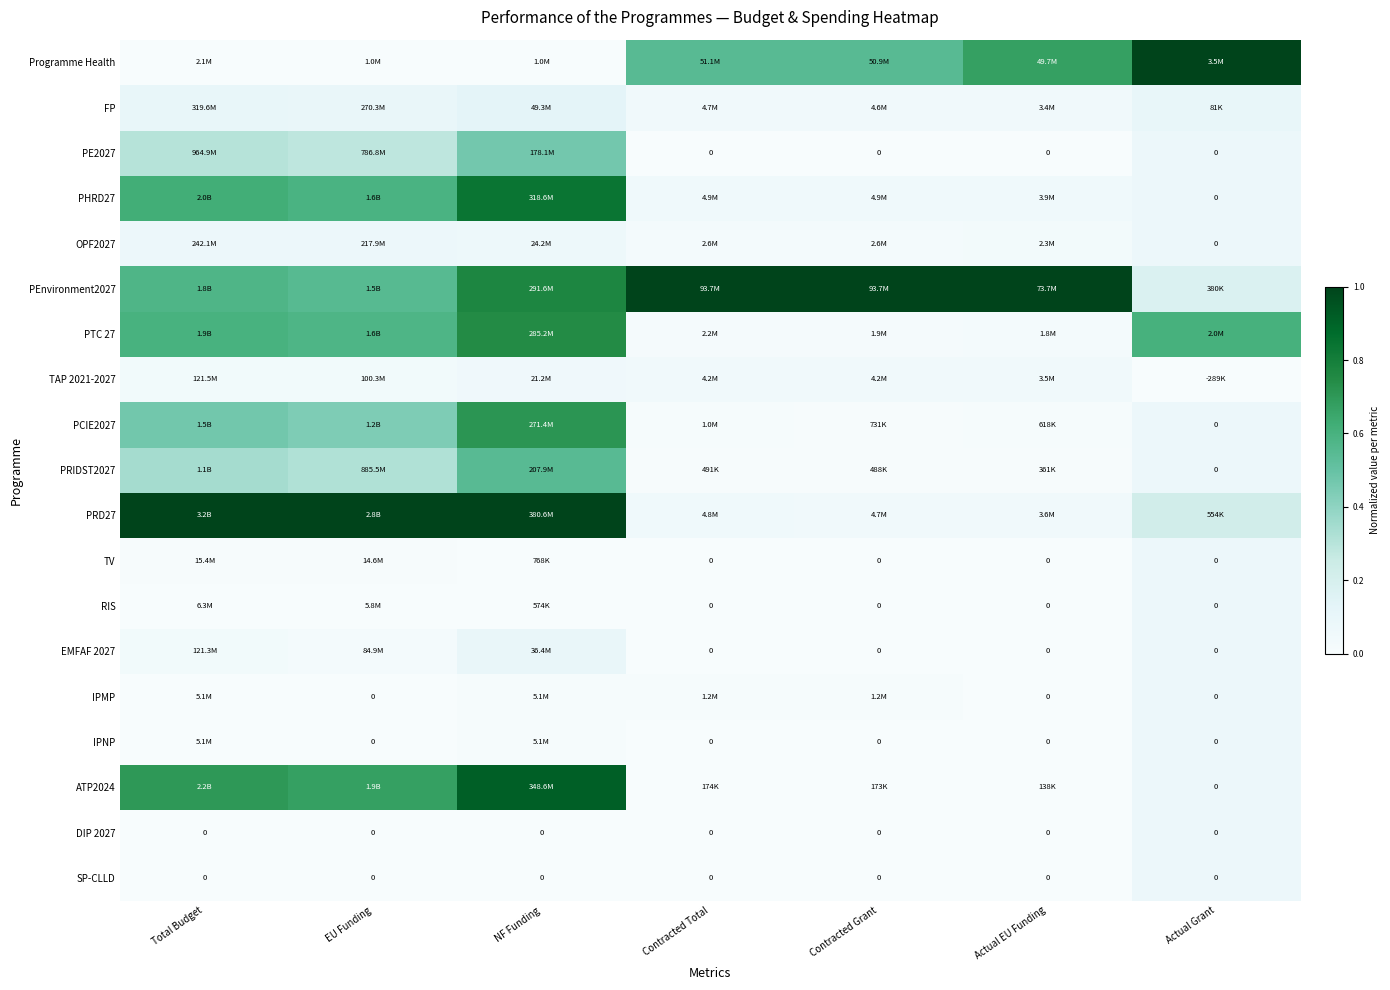

Count the number of data series in this chart.

19